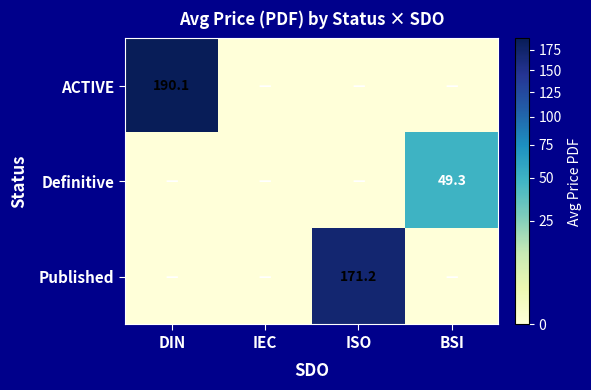

The value of Published at ISO is 171.2. True or false?

True